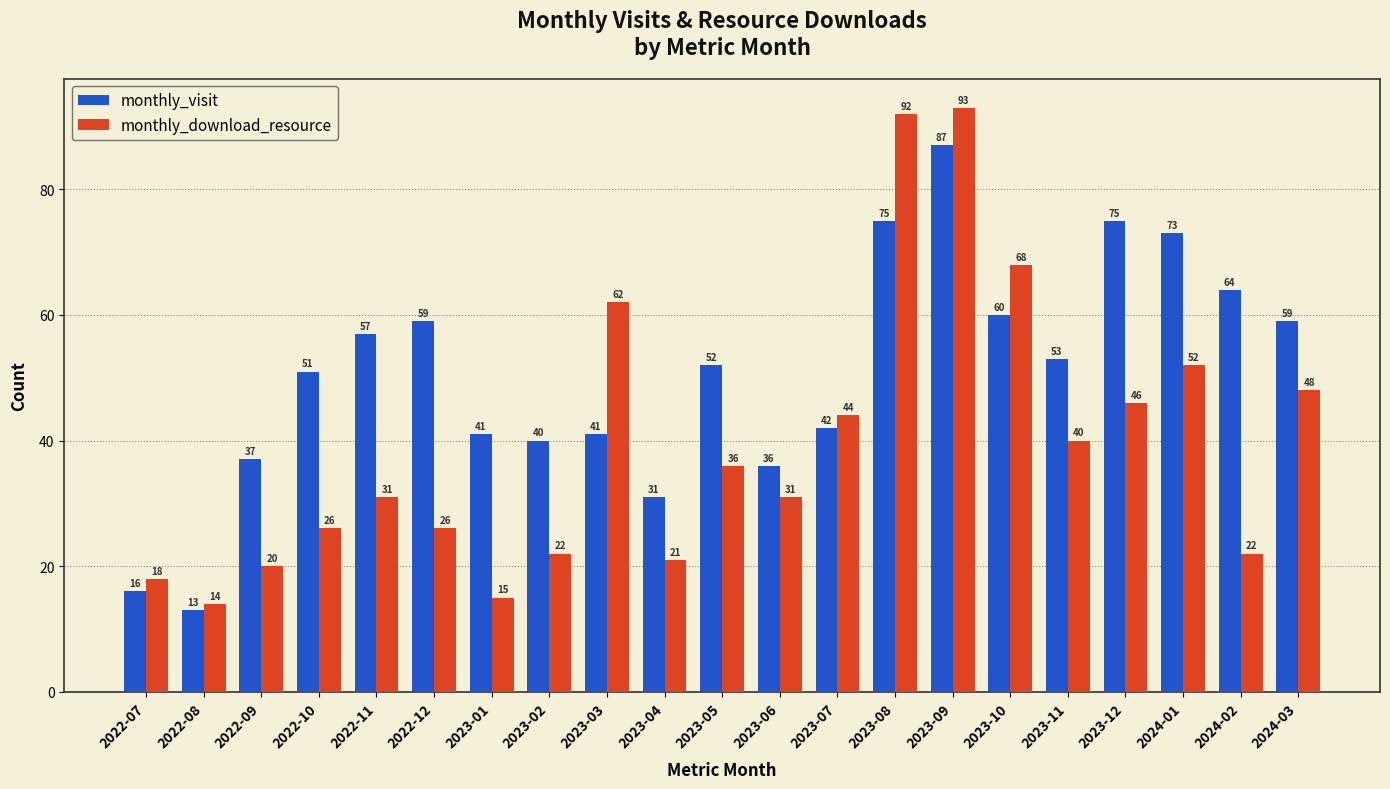

The value of monthly_visit at 2023-07 is 25. True or false?

False